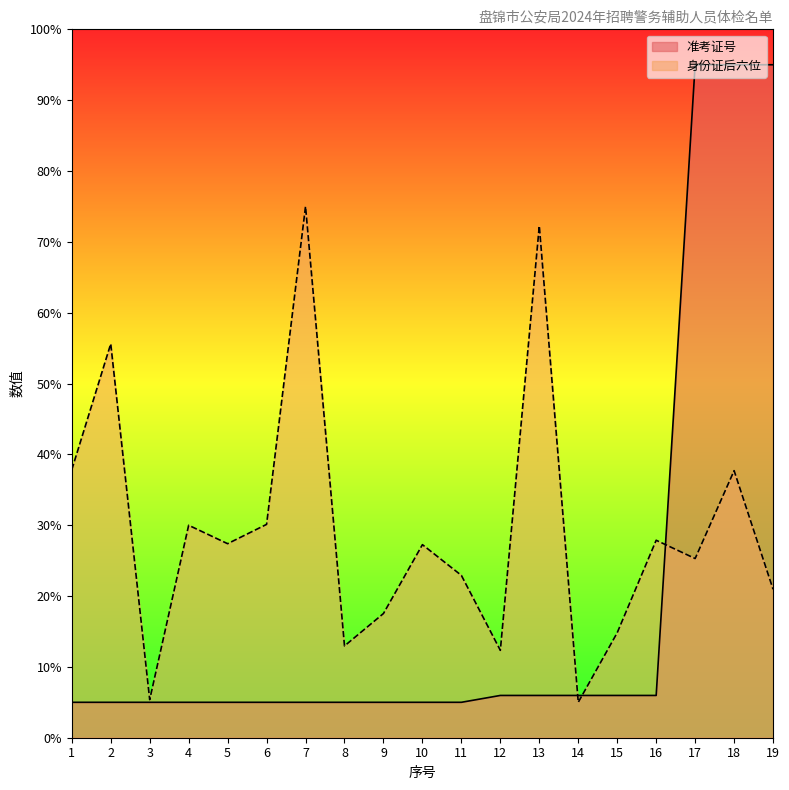

Between which two adjacent categories do 准考证号 and 身份证后六位 first intersect?

13 and 14